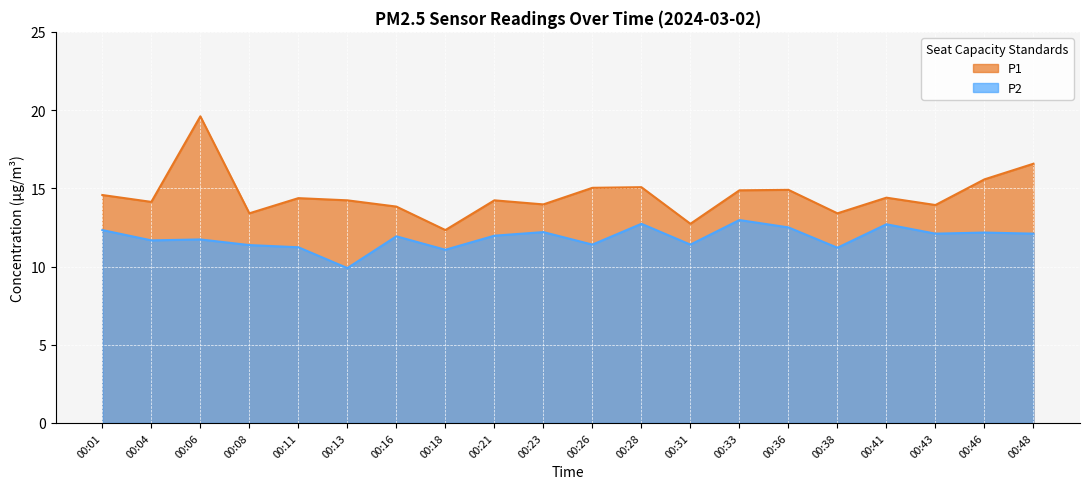

At which label is P1 closest to 15?

00:26